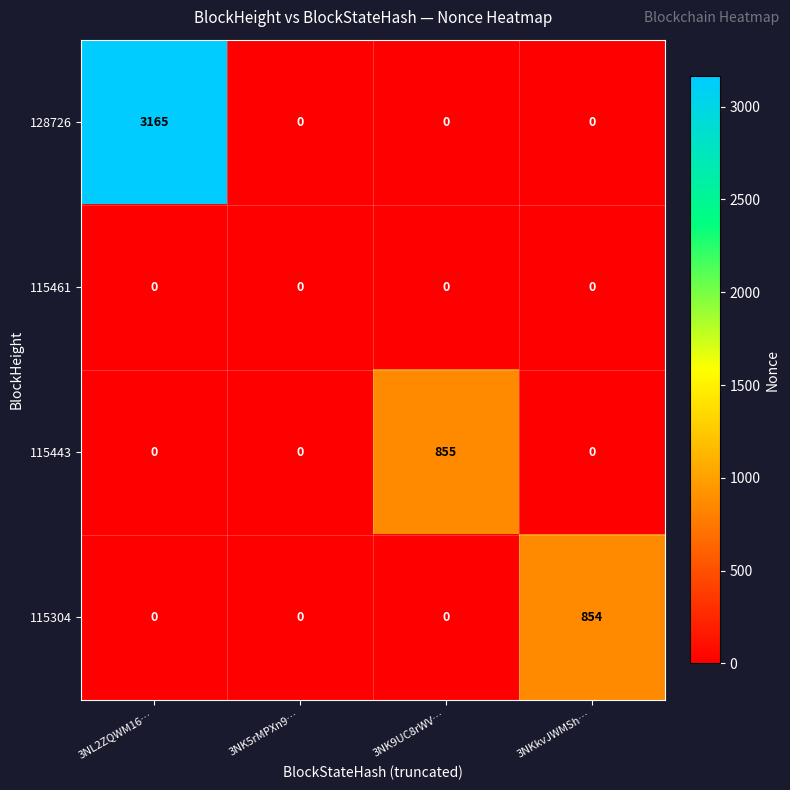

Which series has the largest total across all categories?

128726